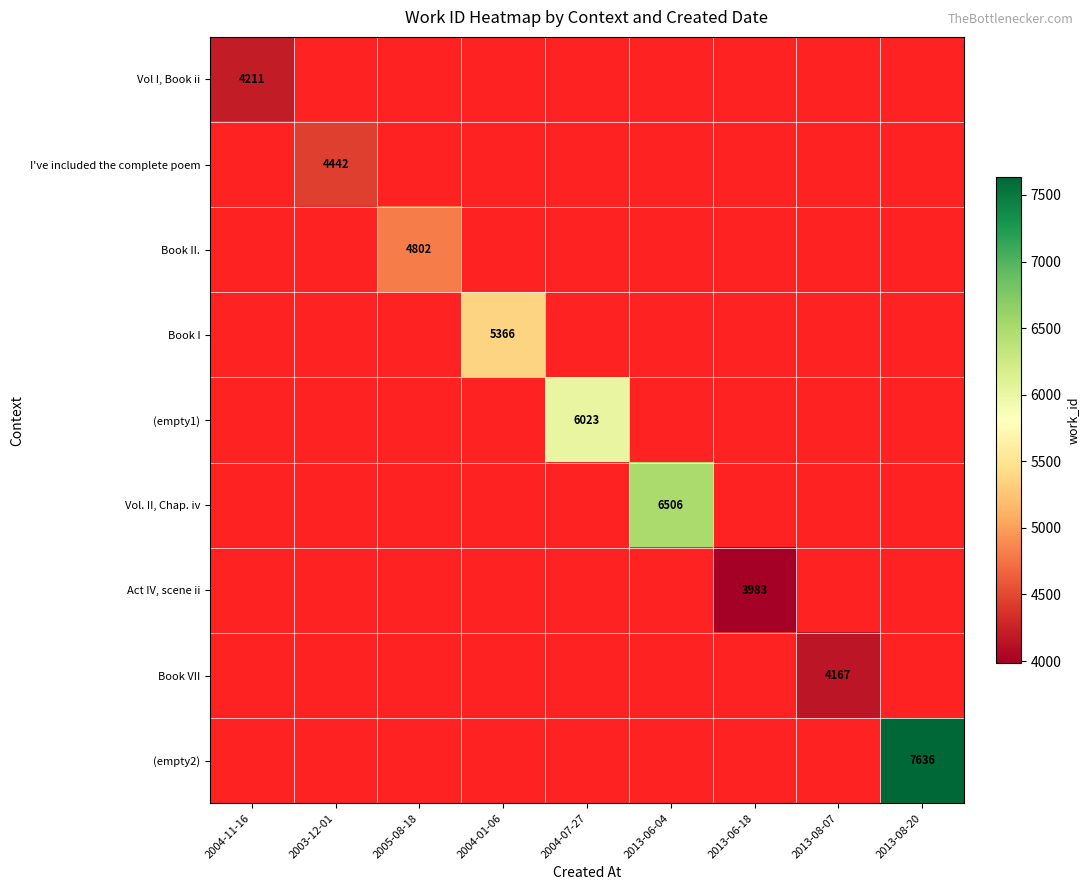

The value of Vol I, Book ii at 2004-11-16 is 4211. True or false?

True